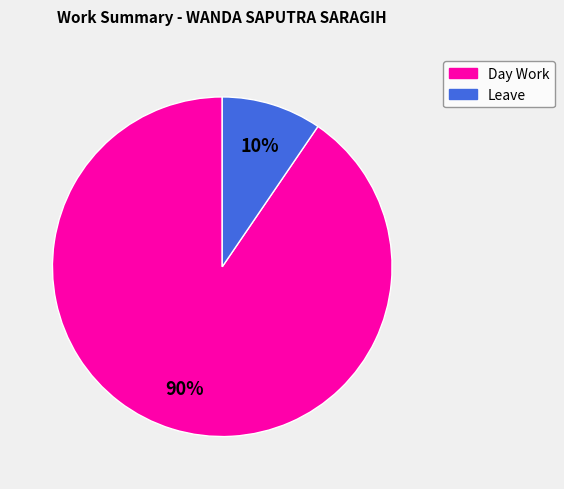

Is there a majority slice in this chart?

Yes